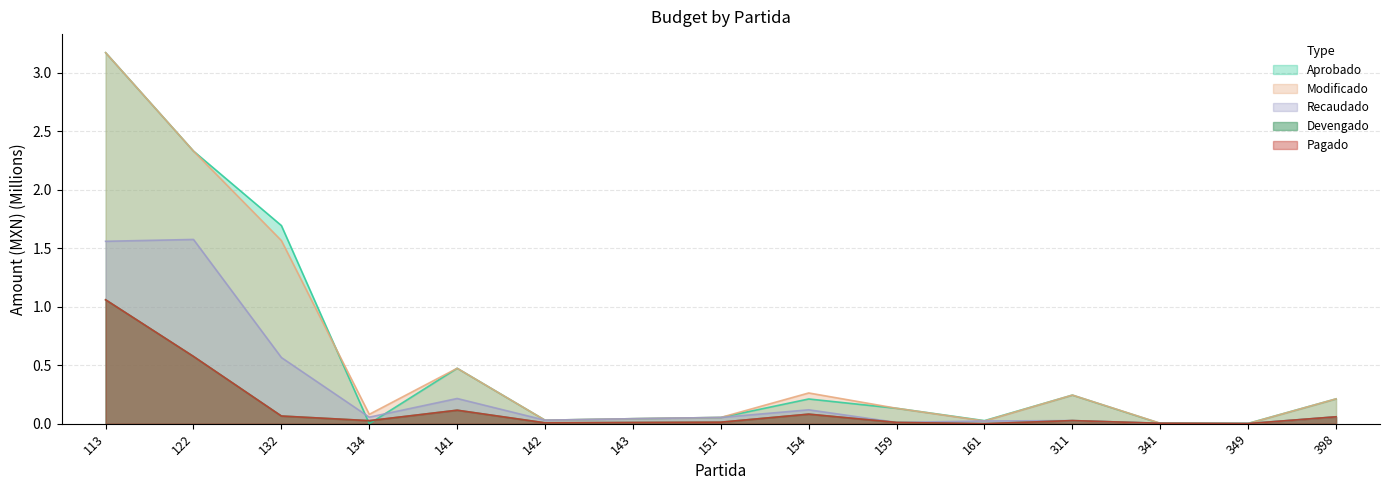

Between which two adjacent categories do Aprobado and Recaudado first intersect?

132 and 134